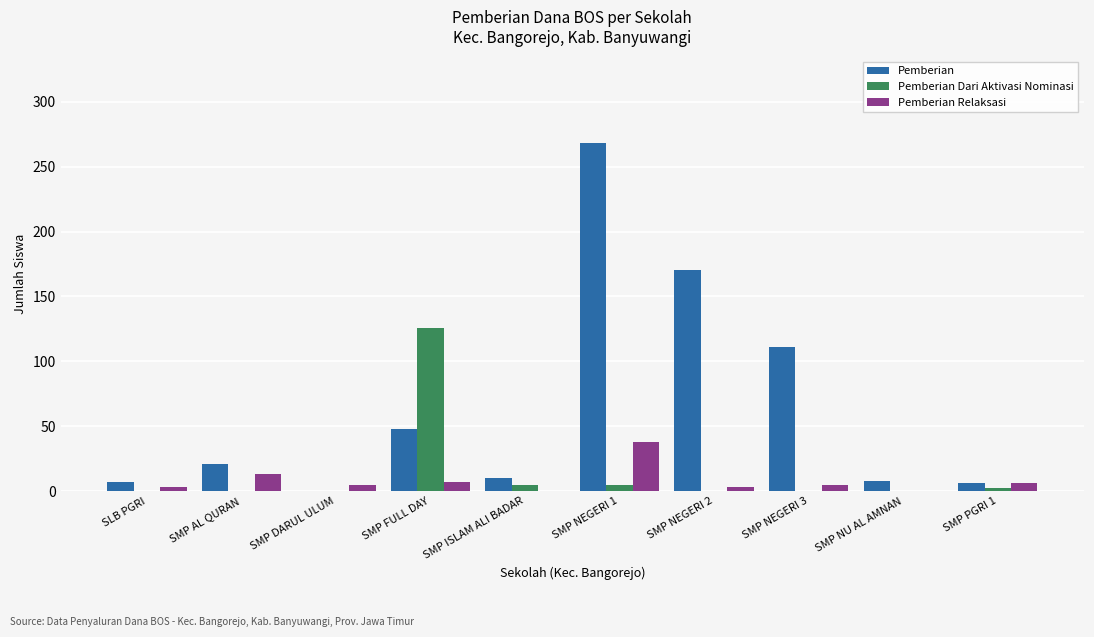

How many values in the Pemberian Dari Aktivasi Nominasi series exceed 0?

4